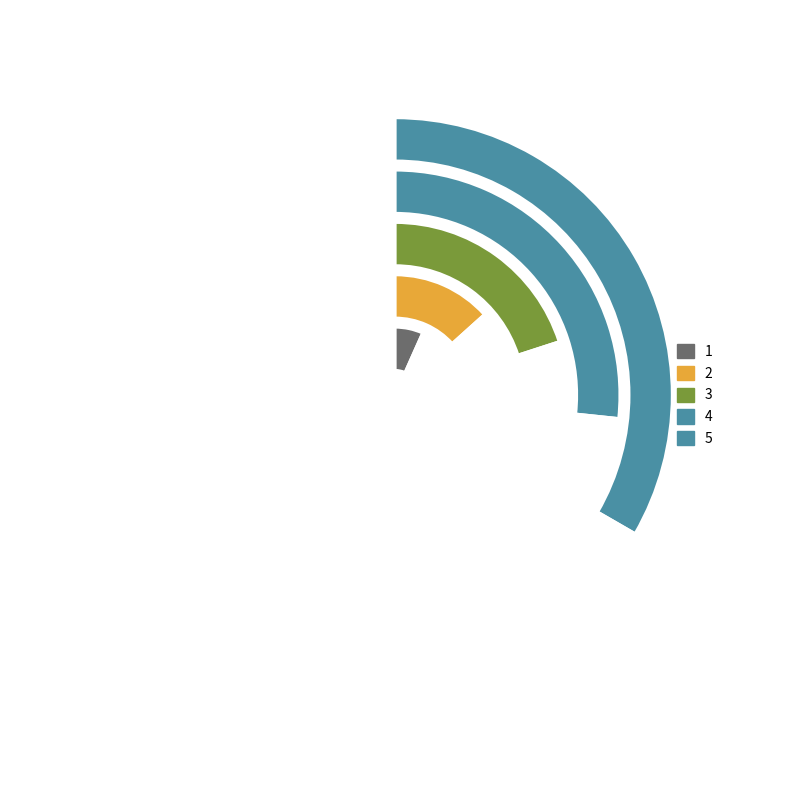

Rank the categories by value from highest to lowest.

5, 4, 3, 2, 1